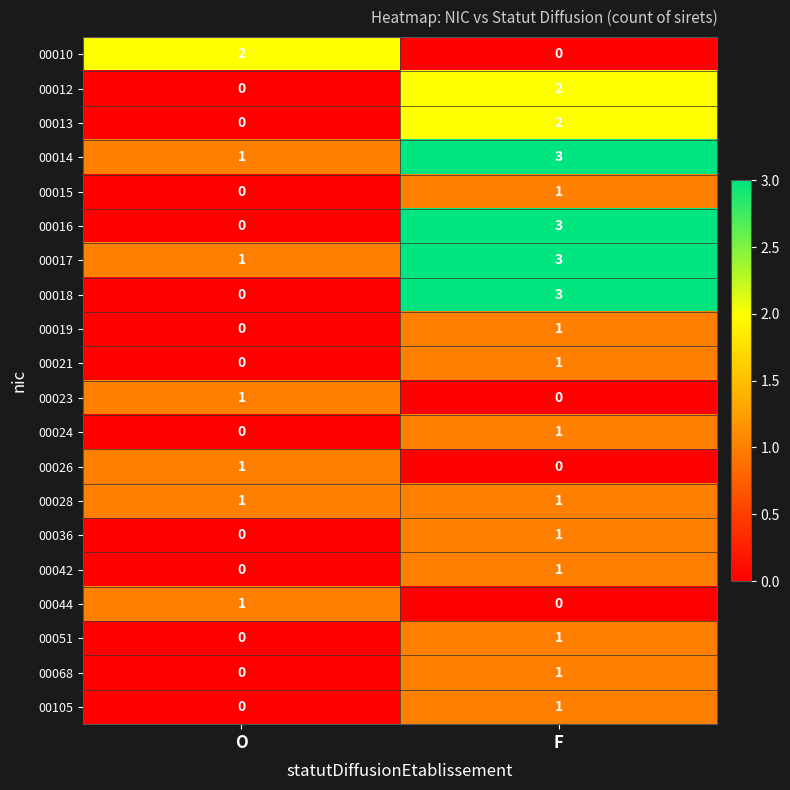

Which category has the highest value in the 00044 series?

O